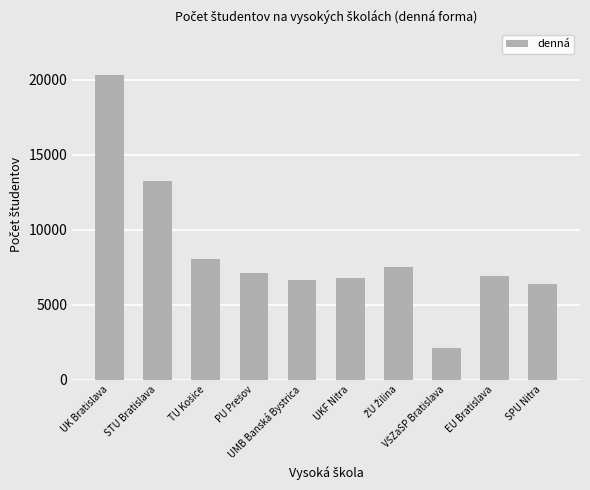

What is the approximate value at UKF Nitra, to the nearest 100?

6800